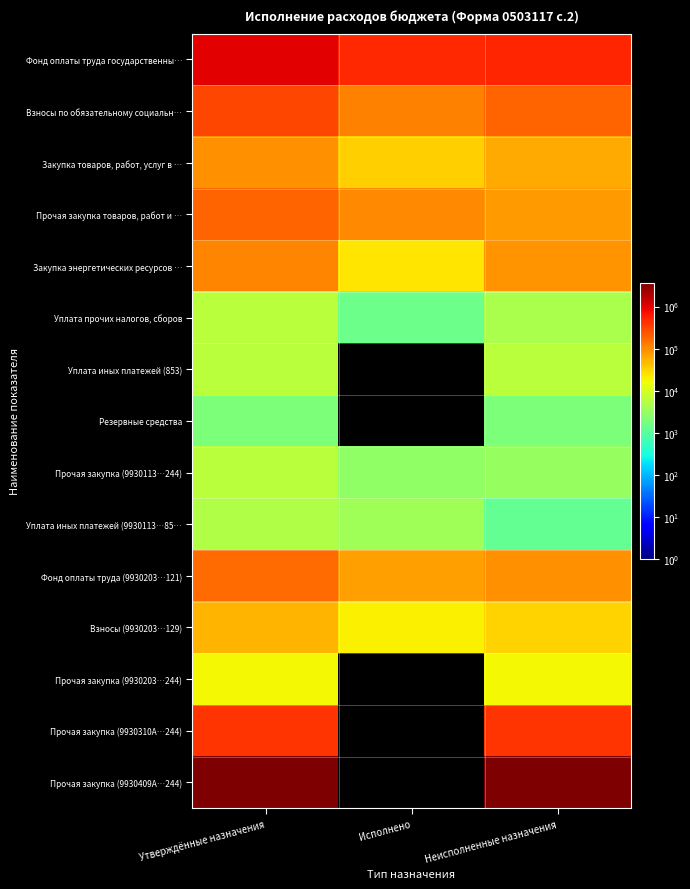

Which category has the highest value across all series?

Утверждённые назначения